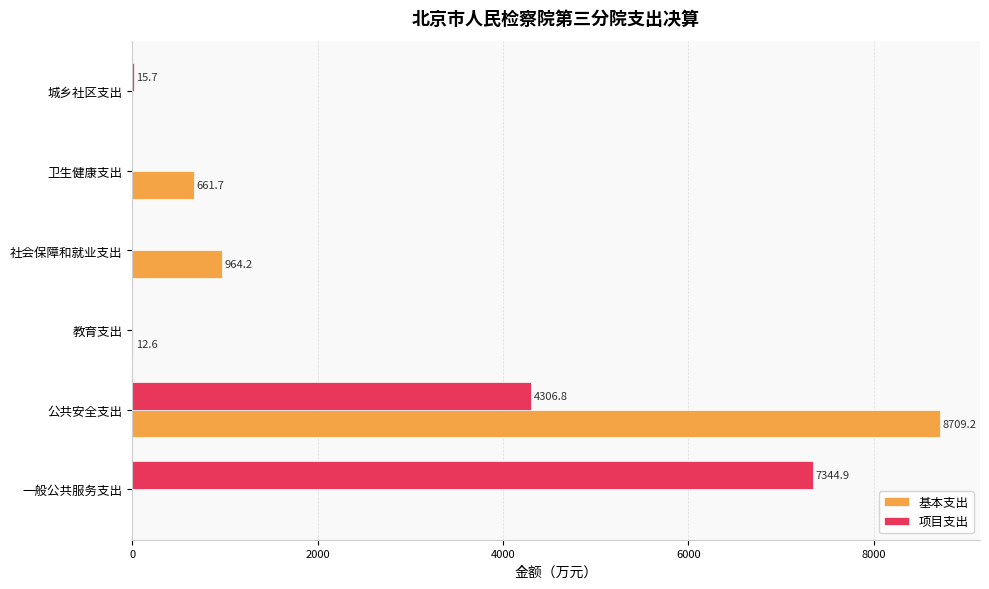

The value of 基本支出 at 公共安全支出 is 8709.2. True or false?

True